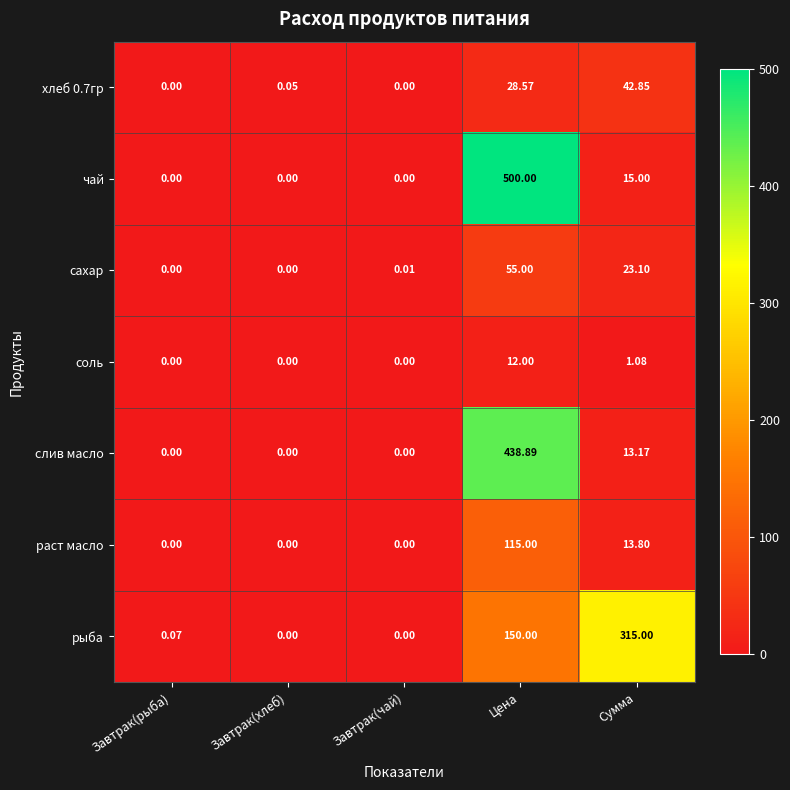

At which category is the sum across all series the highest?

Цена